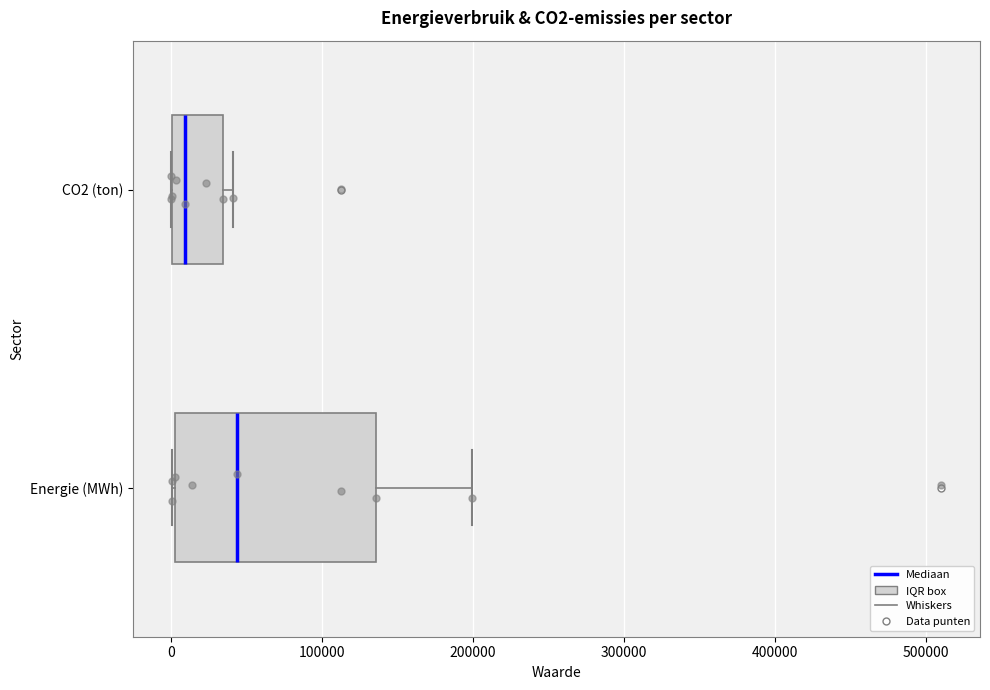

Comparing the boxes themselves (not the whiskers), which one is the widest?

Energie (MWh)